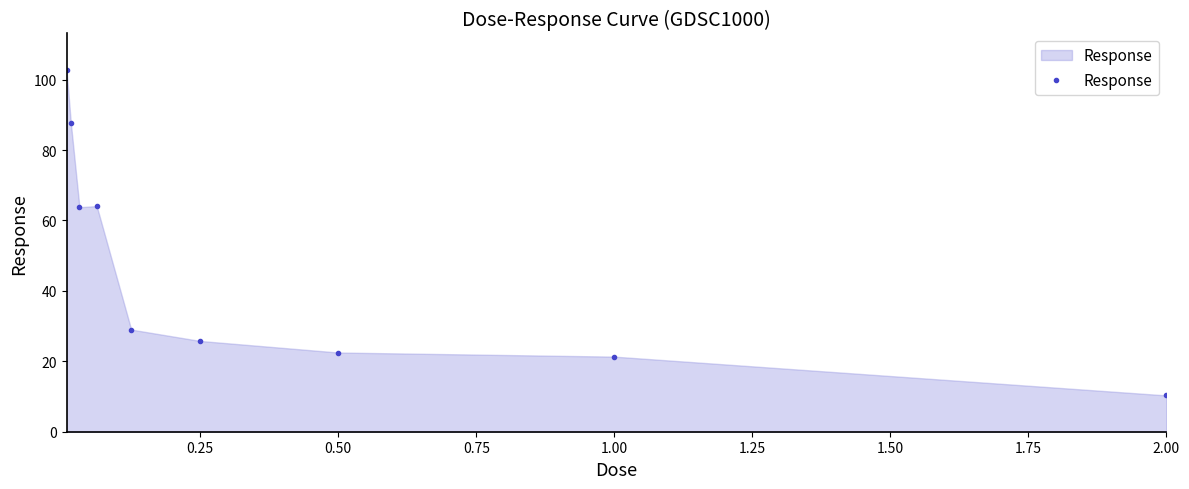

What is the value of the 7th point from the left?

22.5